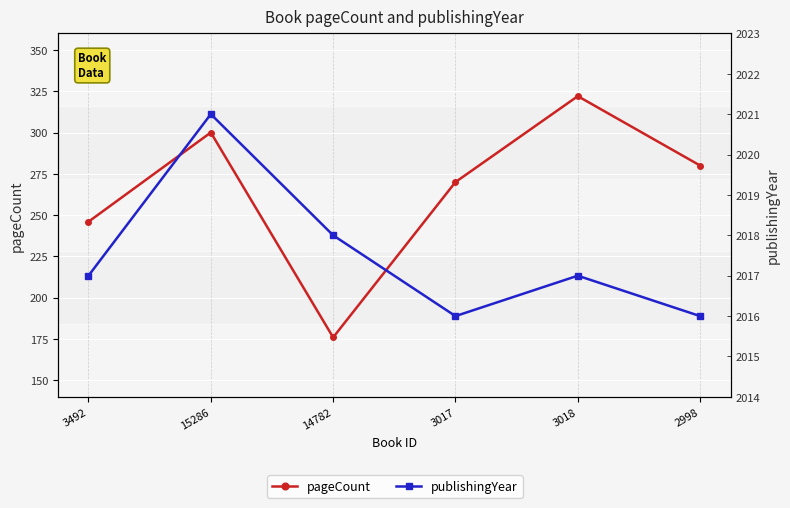

At which label does publishingYear first exceed 2017?

15286